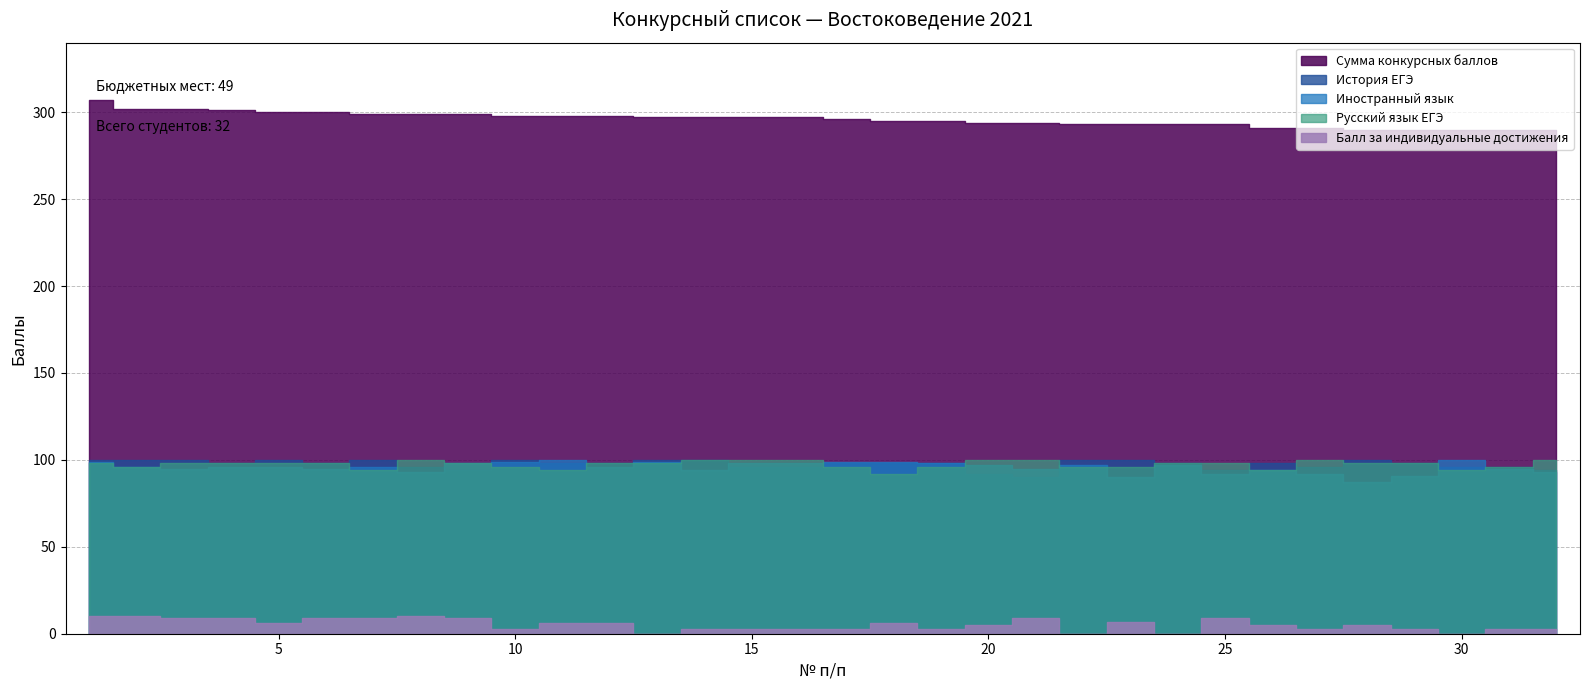

Reading right to left, transcribe all the data shown in this chart.

Сумма конкурсных баллов: 32=290	31=290	30=290	29=290	28=290	27=291	26=291	25=293	24=293	23=293	22=293	21=294	20=294	19=295	18=295	17=296	16=297	15=297	14=297	13=297	12=298	11=298	10=298	9=299	8=299	7=299	6=300	5=300	4=301	3=302	2=302	1=307
Иностранный язык: 32=93	31=95	30=100	29=91	28=87	27=92	26=94	25=92	24=97	23=90	22=97	21=95	20=97	19=98	18=99	17=99	16=98	15=98	14=94	13=99	12=96	11=100	10=99	9=98	8=93	7=96	6=95	5=96	4=96	3=95	2=96	1=99
История ЕГЭ: 32=94	31=96	30=96	29=98	28=100	27=96	26=98	25=94	24=98	23=100	22=100	21=90	20=92	19=98	18=98	17=98	16=96	15=96	14=100	13=100	12=98	11=98	10=100	9=94	8=96	7=100	6=98	5=100	4=98	3=100	2=100	1=100
Русский язык ЕГЭ: 32=100	31=96	30=94	29=98	28=98	27=100	26=94	25=98	24=98	23=96	22=96	21=100	20=100	19=96	18=92	17=96	16=100	15=100	14=100	13=98	12=98	11=94	10=96	9=98	8=100	7=94	6=98	5=98	4=98	3=98	2=96	1=98
Балл за индивидуальные достижения: 32=3	31=3	30=0	29=3	28=5	27=3	26=5	25=9	24=0	23=7	22=0	21=9	20=5	19=3	18=6	17=3	16=3	15=3	14=3	13=0	12=6	11=6	10=3	9=9	8=10	7=9	6=9	5=6	4=9	3=9	2=10	1=10